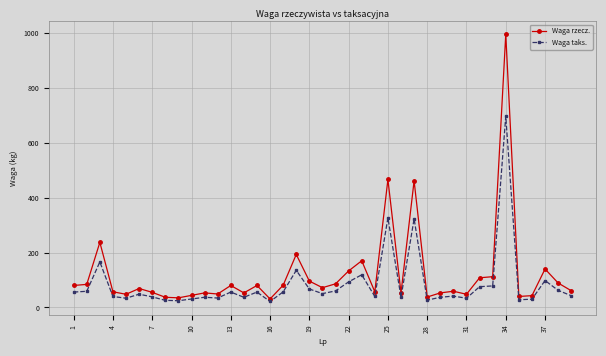

What is the minimum value for Waga taks.?

21.7